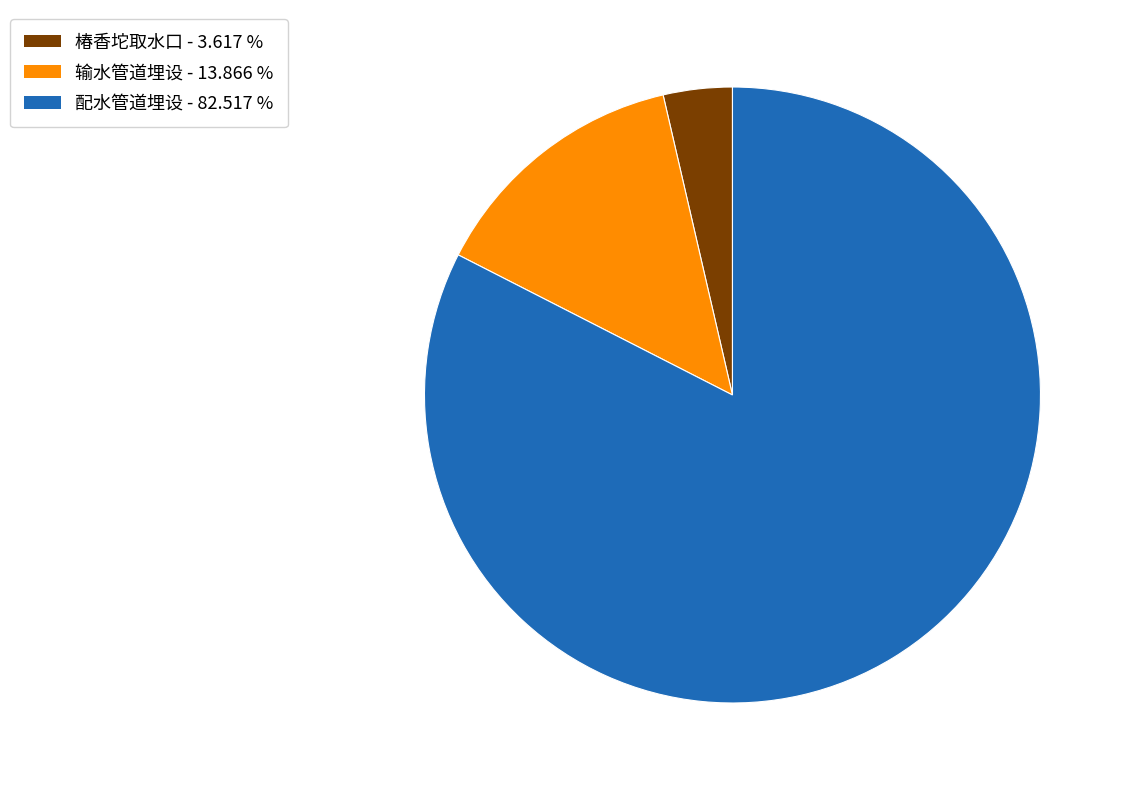

Between 椿香坨取水口 and 输水管道埋设, which is larger?

输水管道埋设